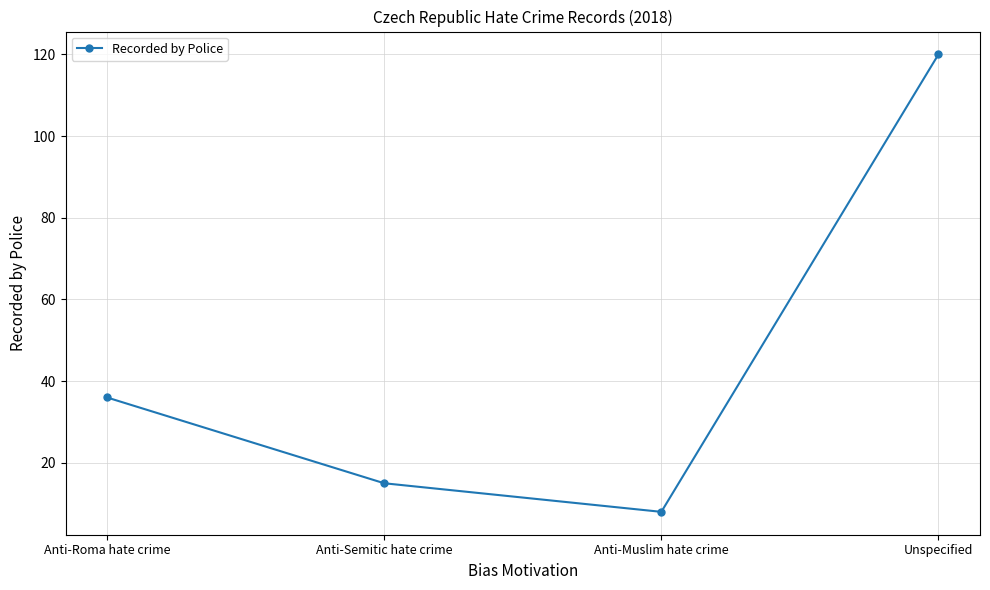

List the labels in order of value, largest first.

Unspecified, Anti-Roma hate crime, Anti-Semitic hate crime, Anti-Muslim hate crime